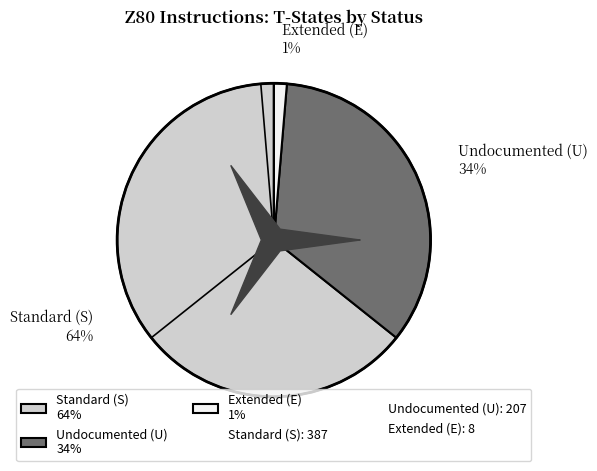

Is it true that E is 11% of the pie?

False